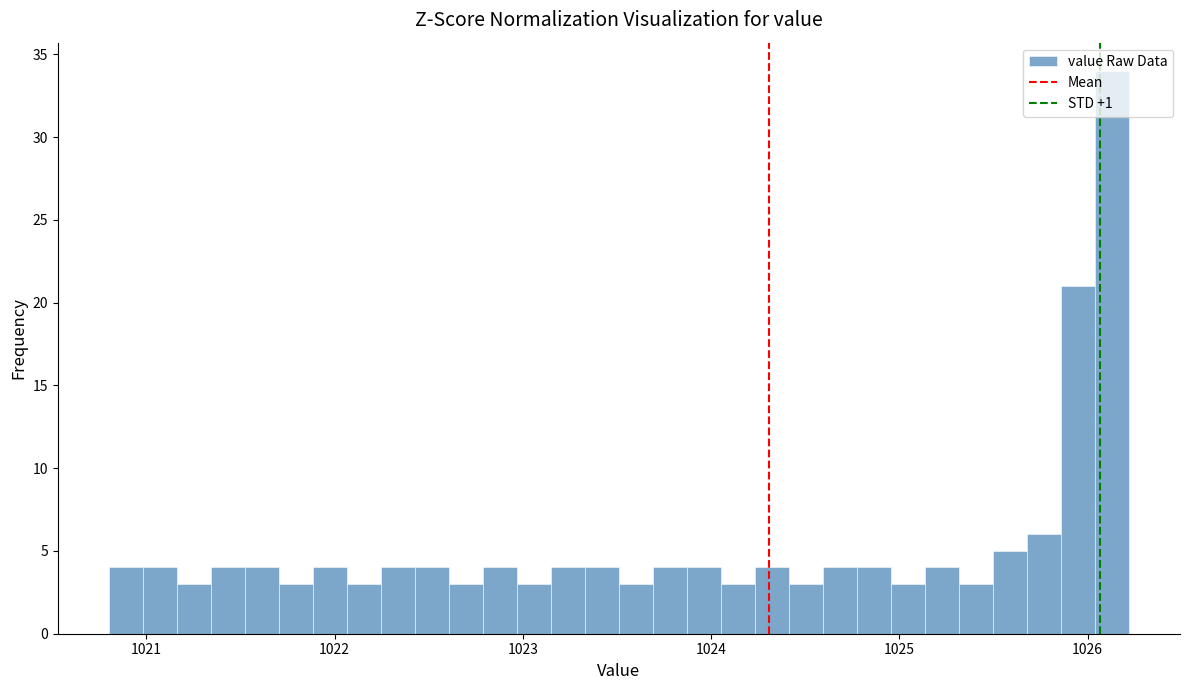

Read against the x-axis, roughly where is the centre of the tallest bar?

1026.1